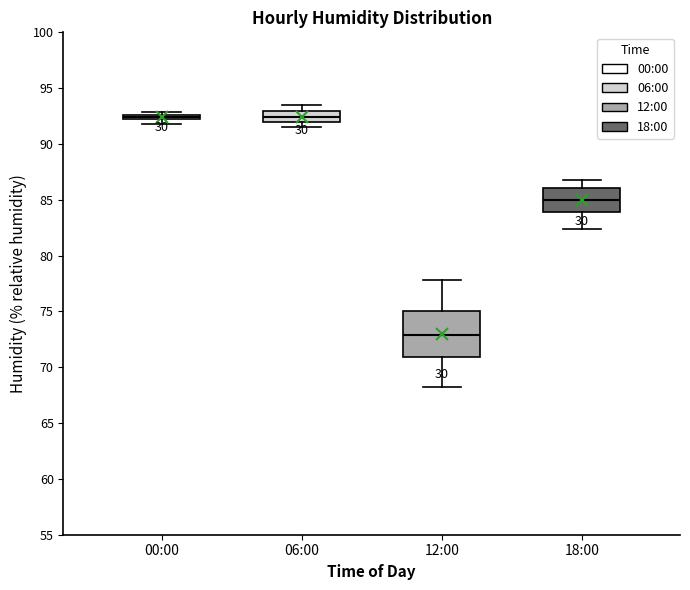

Where does the upper whisker of the box for 12:00 end on the y-axis? The values are not printed on the chart, so give them approximately, as read against the axis.

78.0